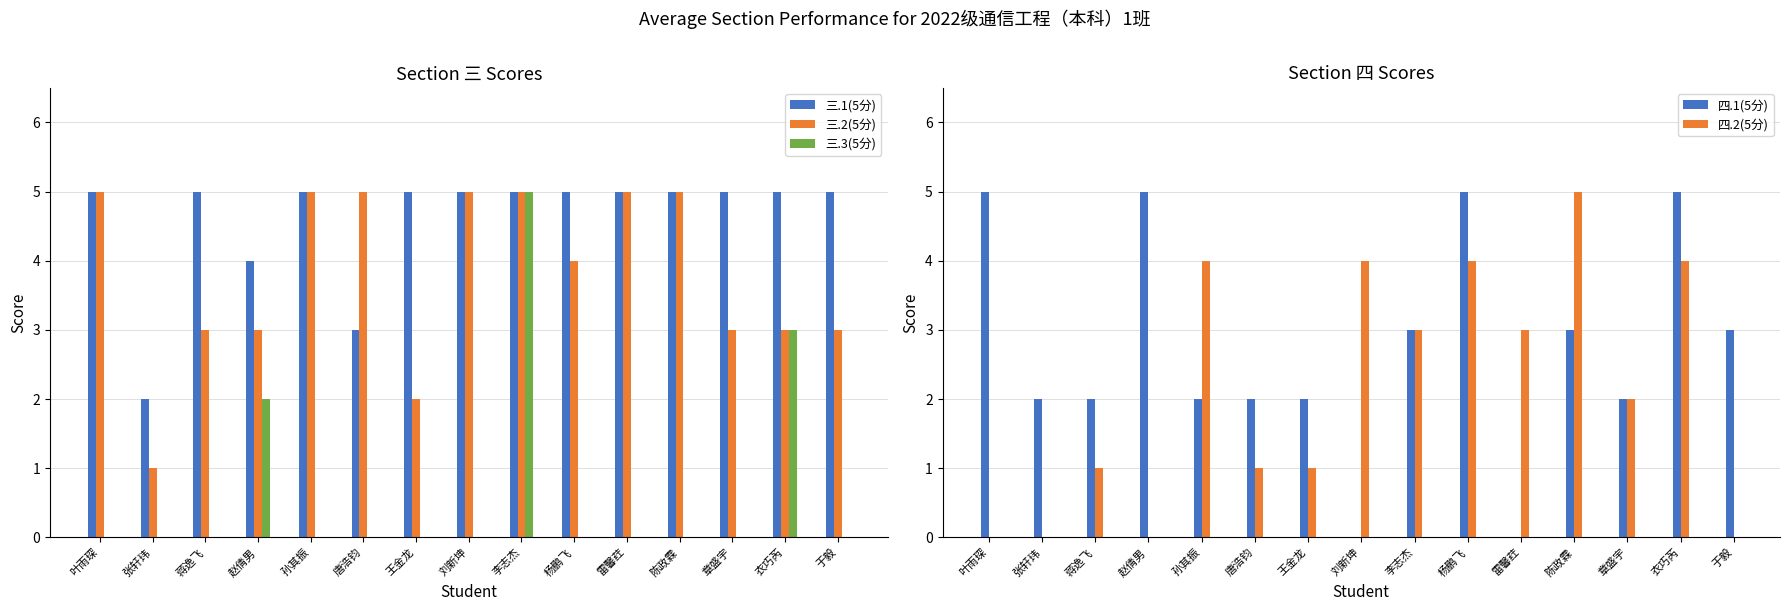

At 刘新坤, list the series in order from largest to smallest.

三.1(5分), 三.2(5分), 四.2(5分), 三.3(5分), 四.1(5分)